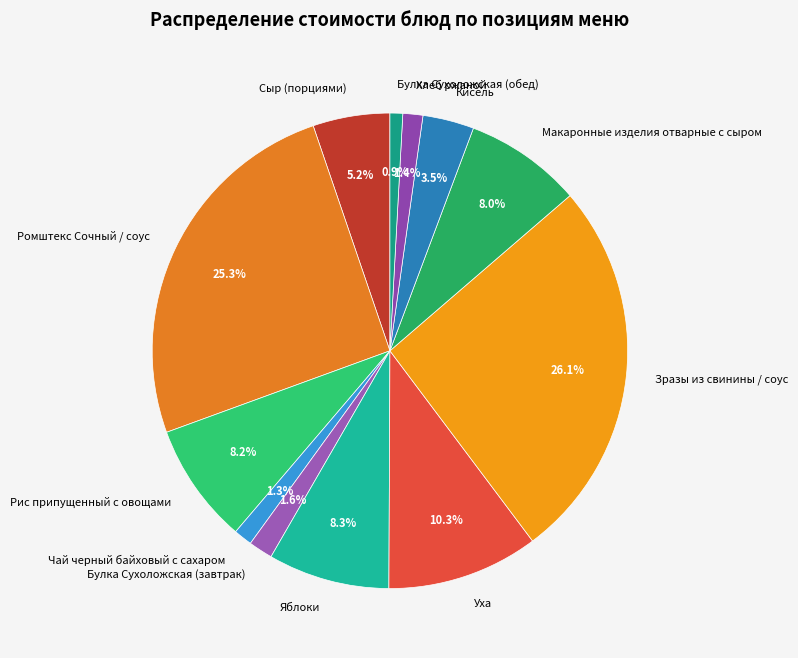

Approximately how many times larger is the value at Чай черный байховый с сахаром compared to Булка Сухоложская (обед)?

1.5